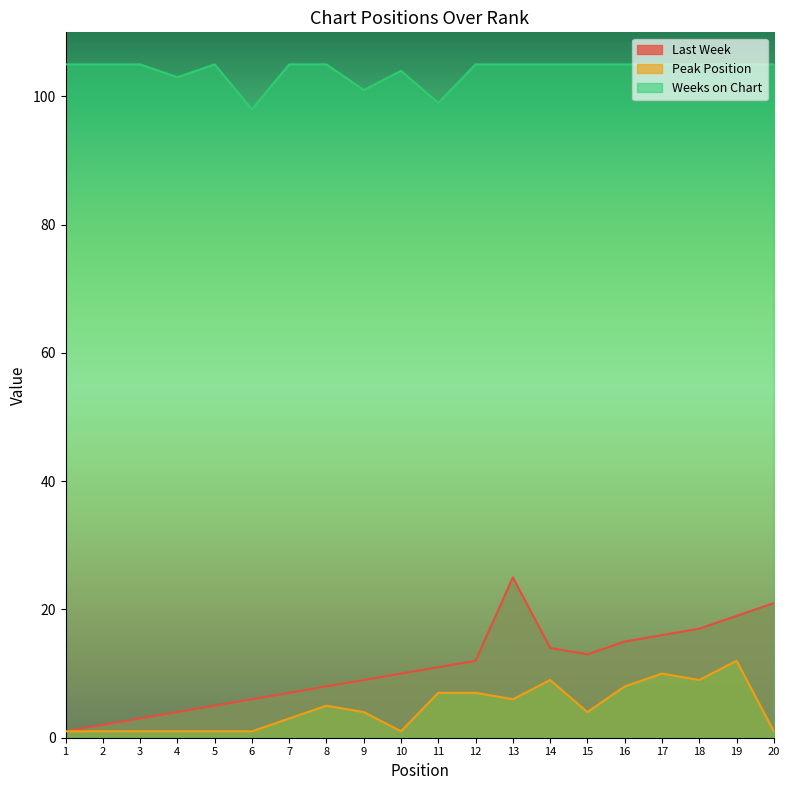

Is the value of Peak Position at 12 greater than the value of Last Week at 20?

No